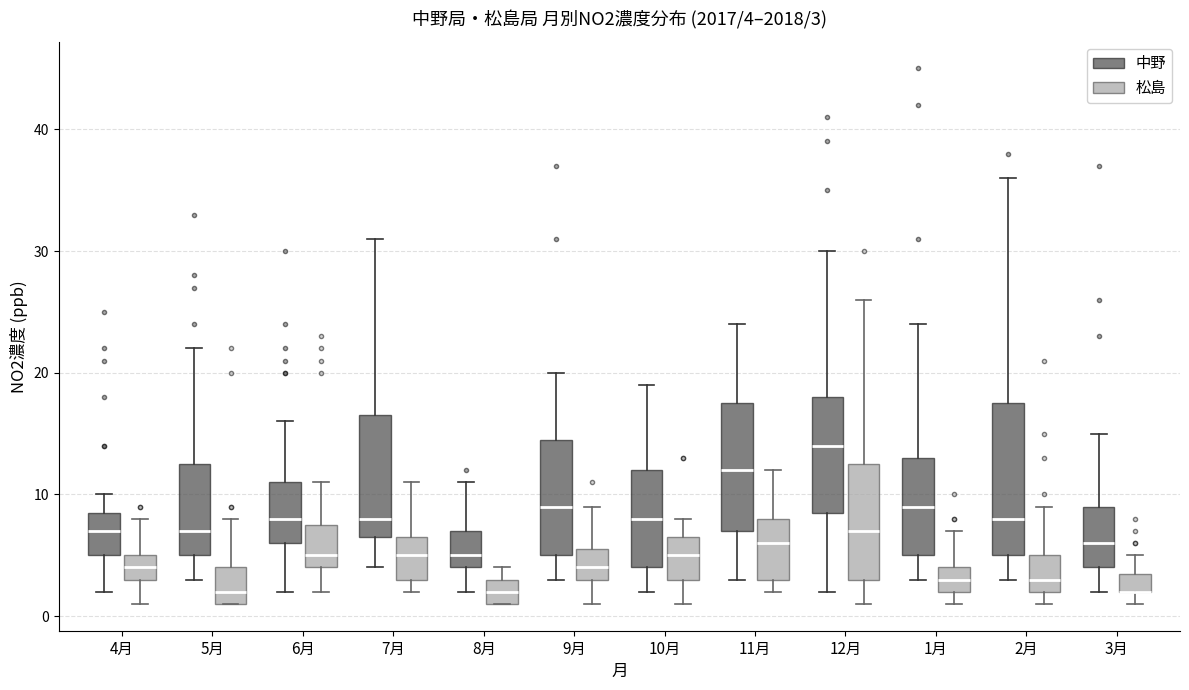

Which box is the tallest, from its lower edge to its upper edge?

2月 (中野)